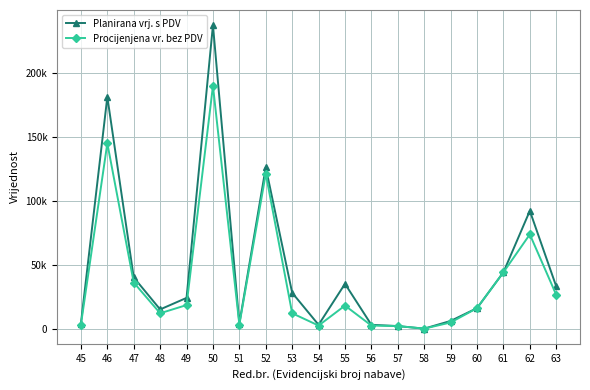

Does the chart display data point markers on the line(s)?

Yes